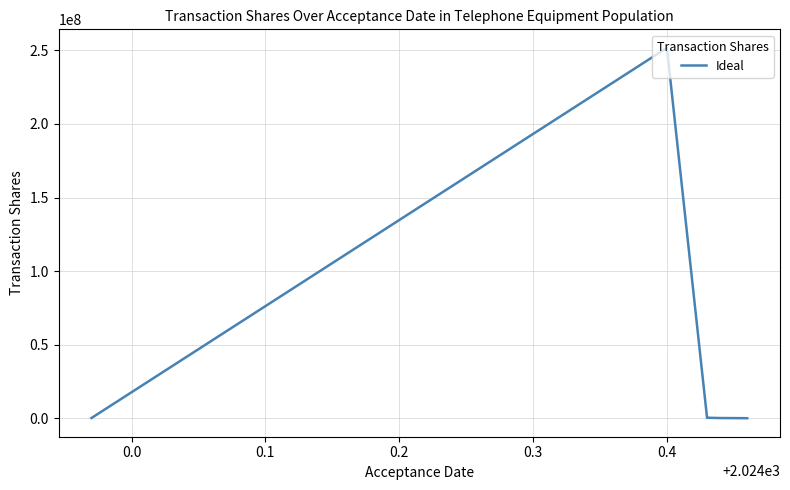

True or false: the data shows 183019 at −0.1.

False